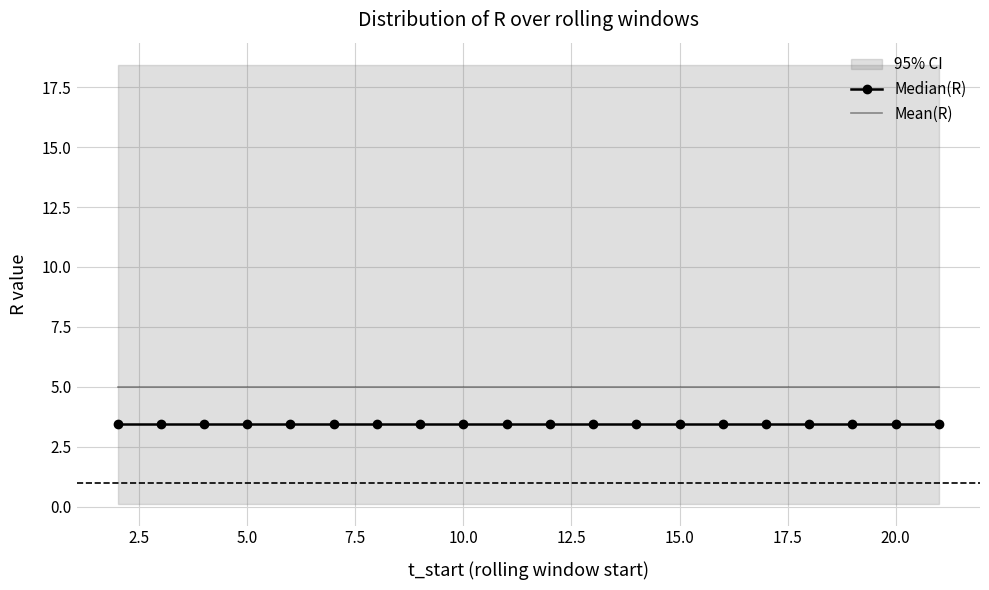

Which series has the largest total across all categories?

Mean(R)